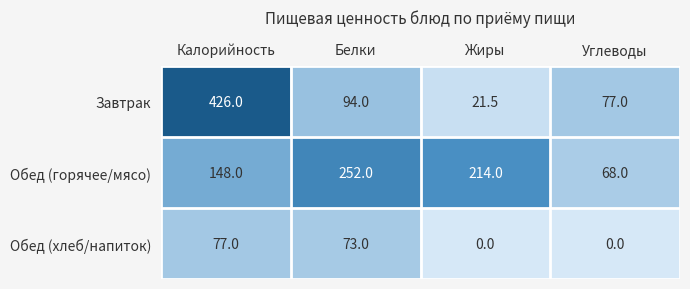

How many distinct data groups are displayed?

3